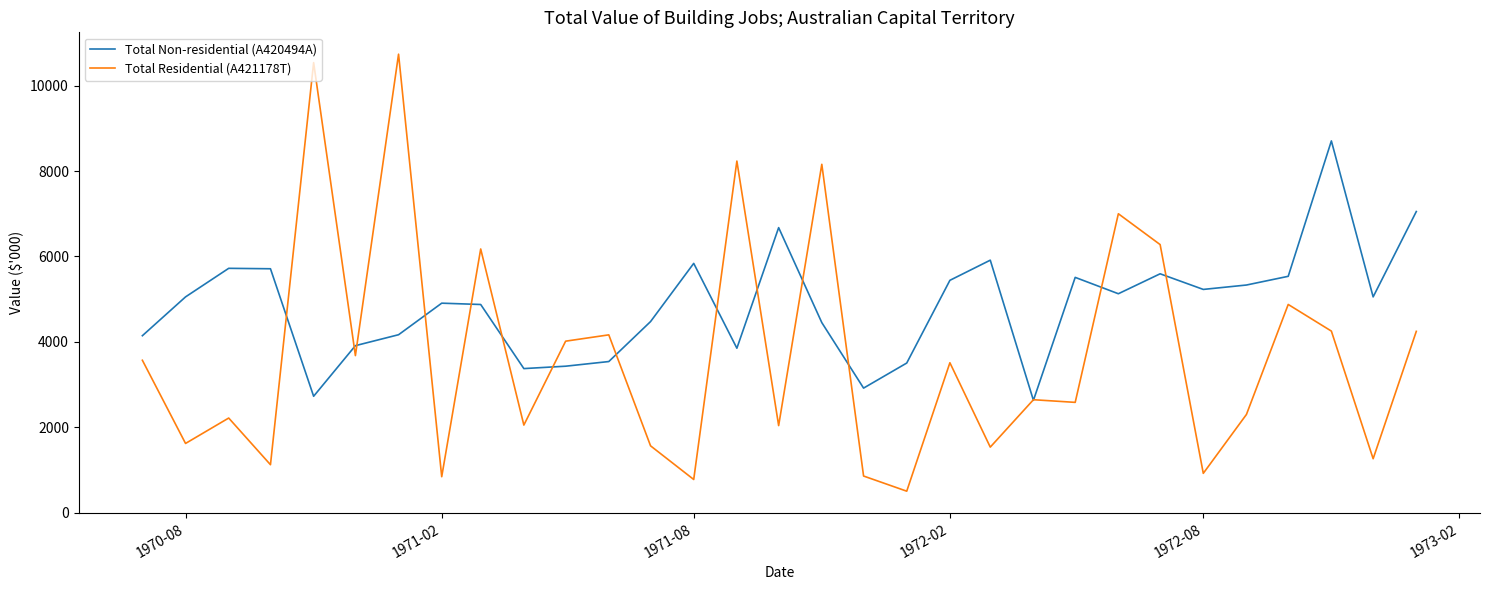

What is the minimum value shown in the chart?

502